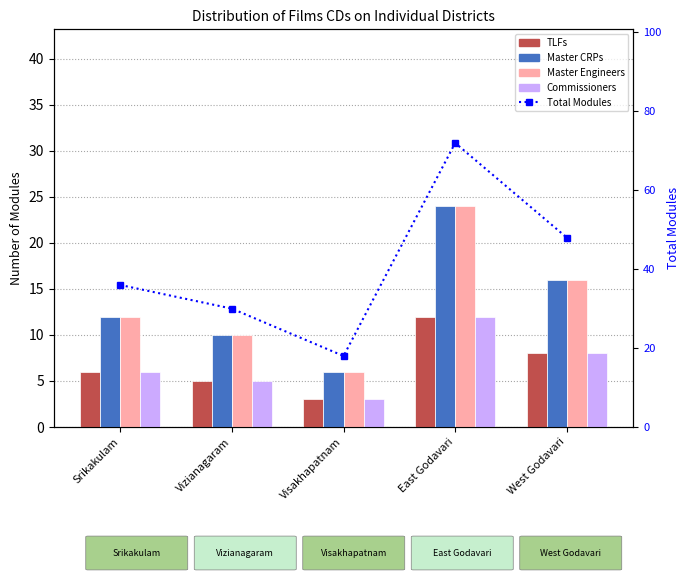

Where does the Master Engineers series first go above 12?

East Godavari